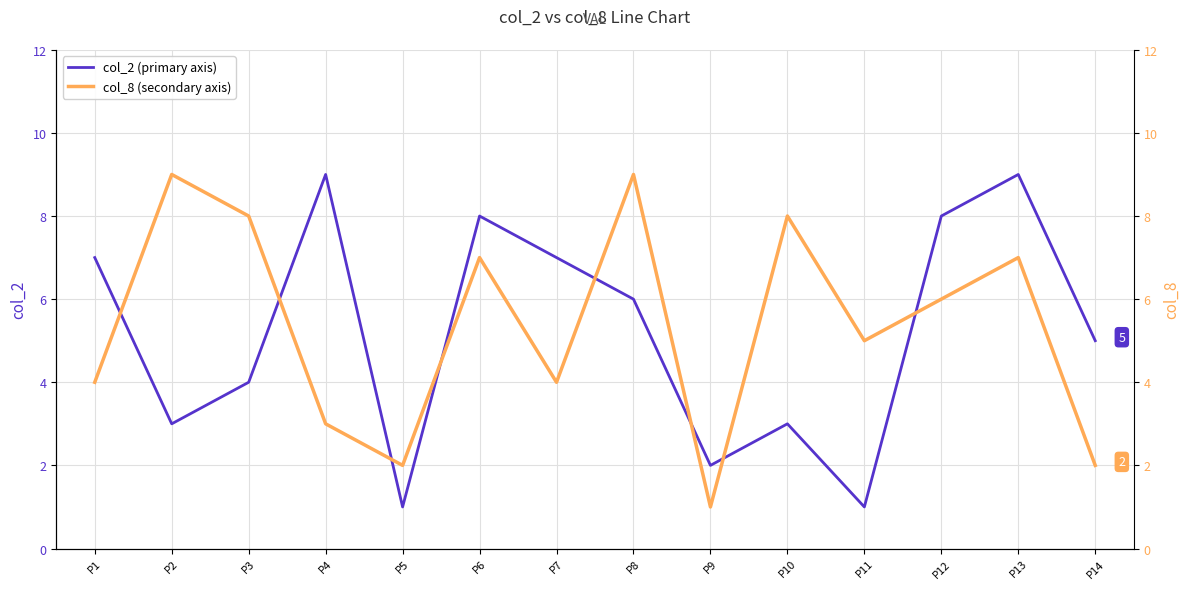

True or false: col_2 has a value of 15 at P4.

False